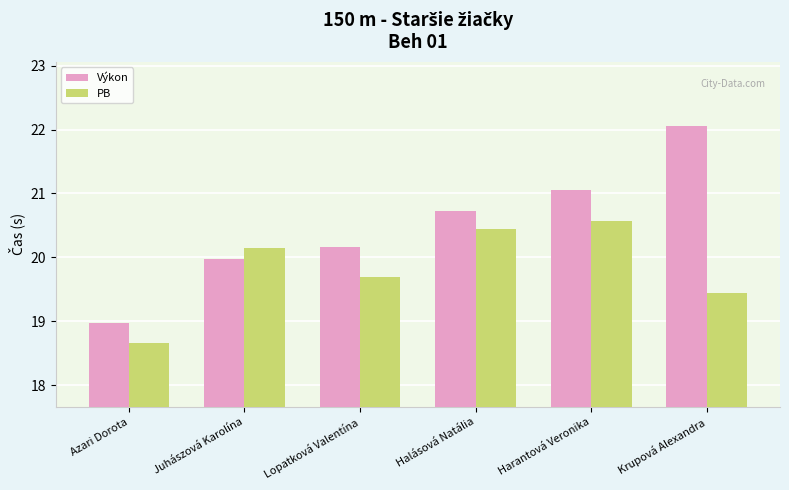

Which series has the largest total across all categories?

Výkon